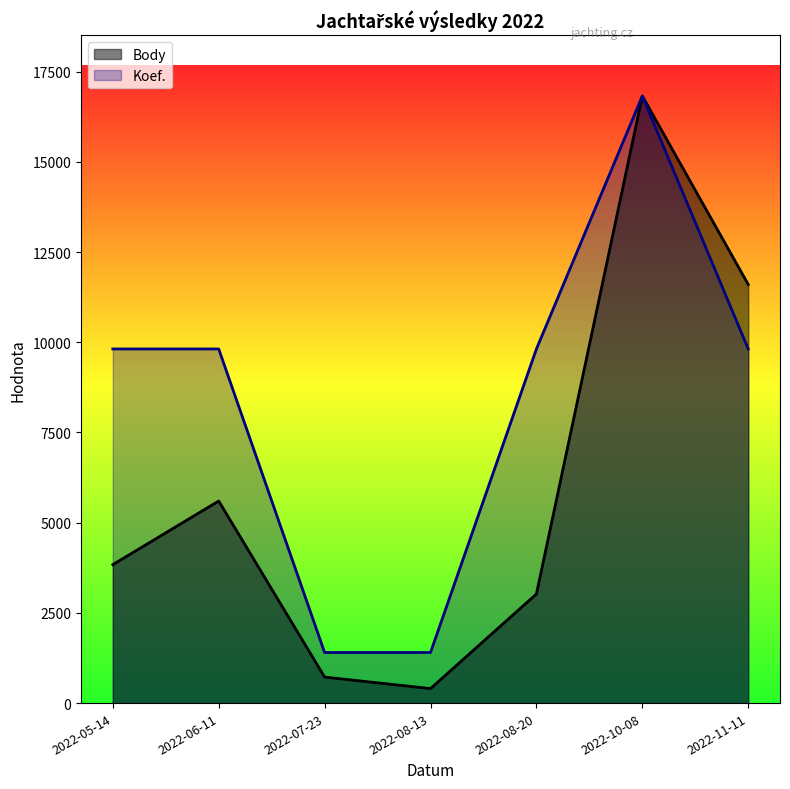

True or false: Koef. and Body intersect in this chart.

False